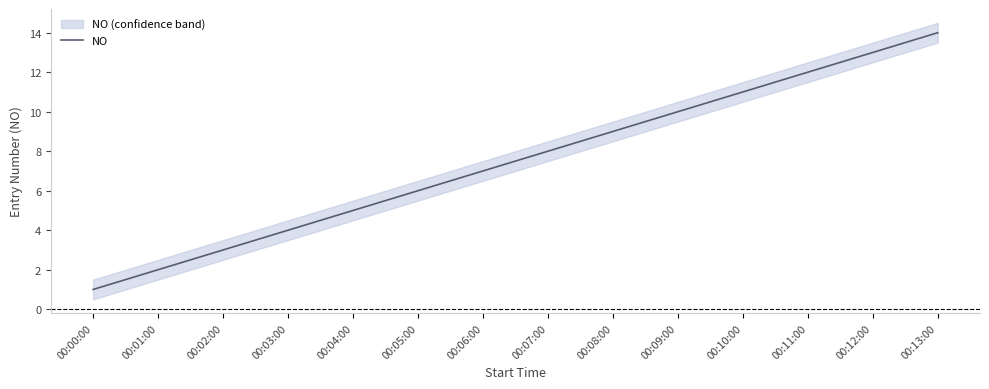

What is the change in value from 00:10:00 to 00:11:00?

+1